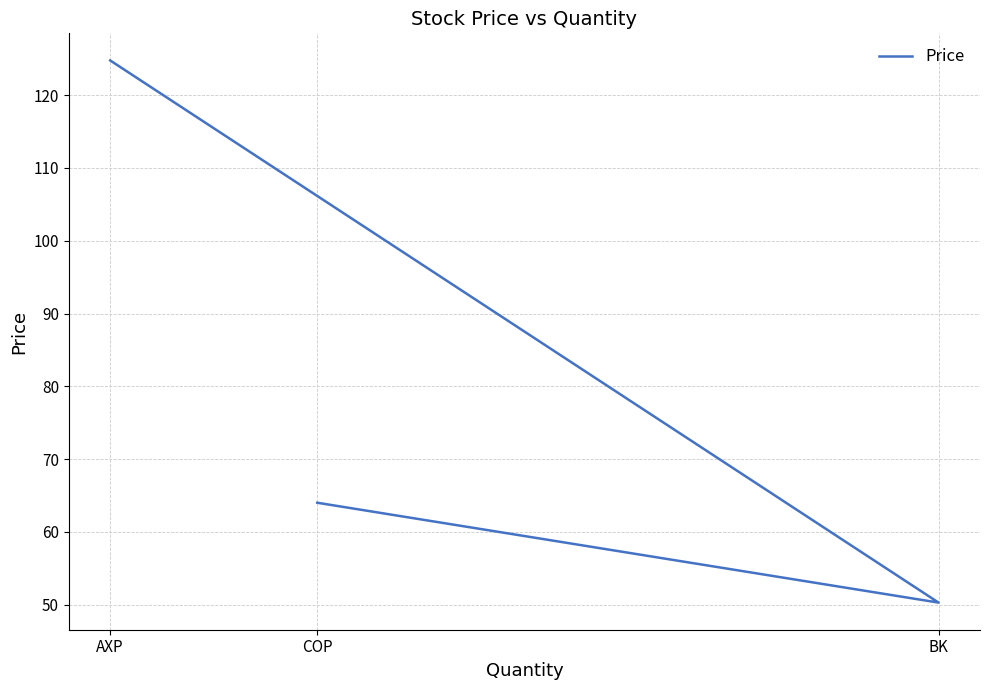

What is the difference between the maximum and minimum values?

74.5